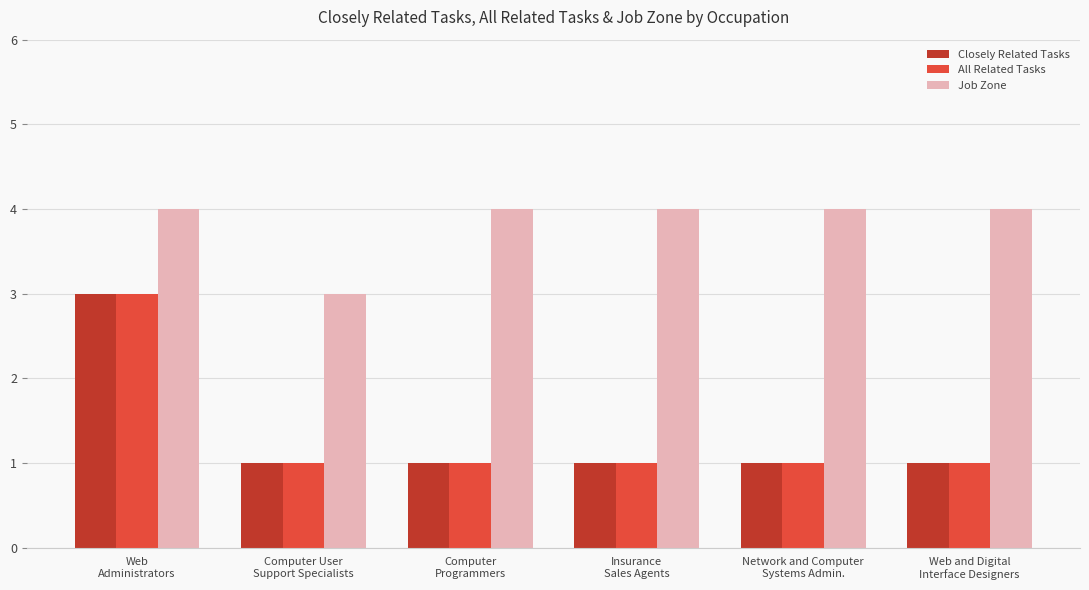

What is the value of the Closely Related Tasks bar at the 1st from the left?

3